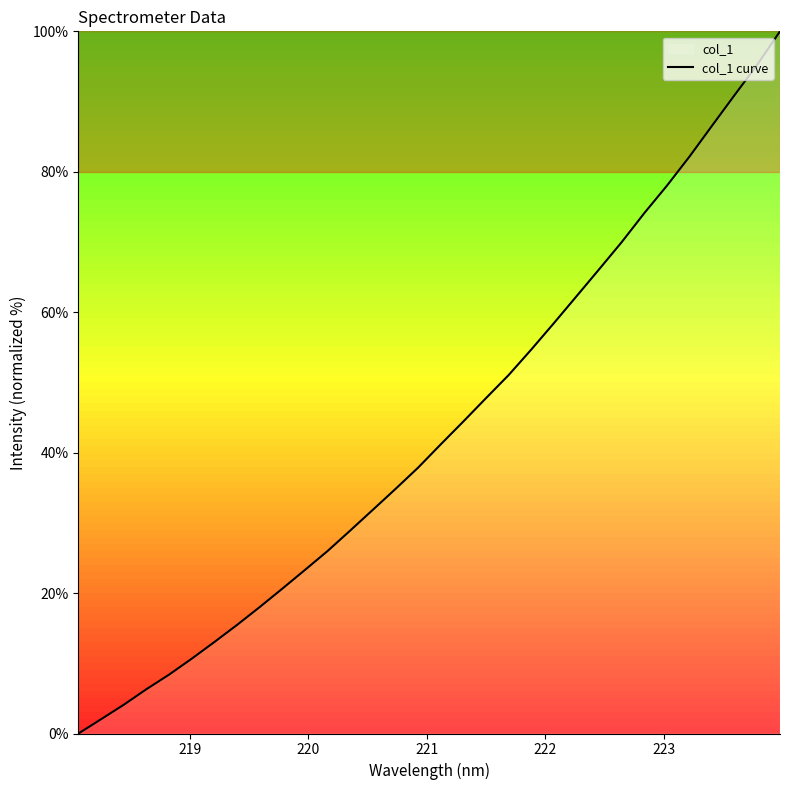

What is the greatest value displayed?

100.0